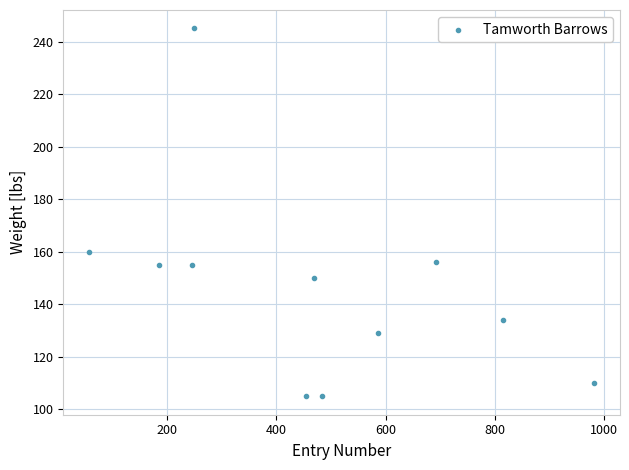

What Y value in the scatter plot is closest to 175?

160